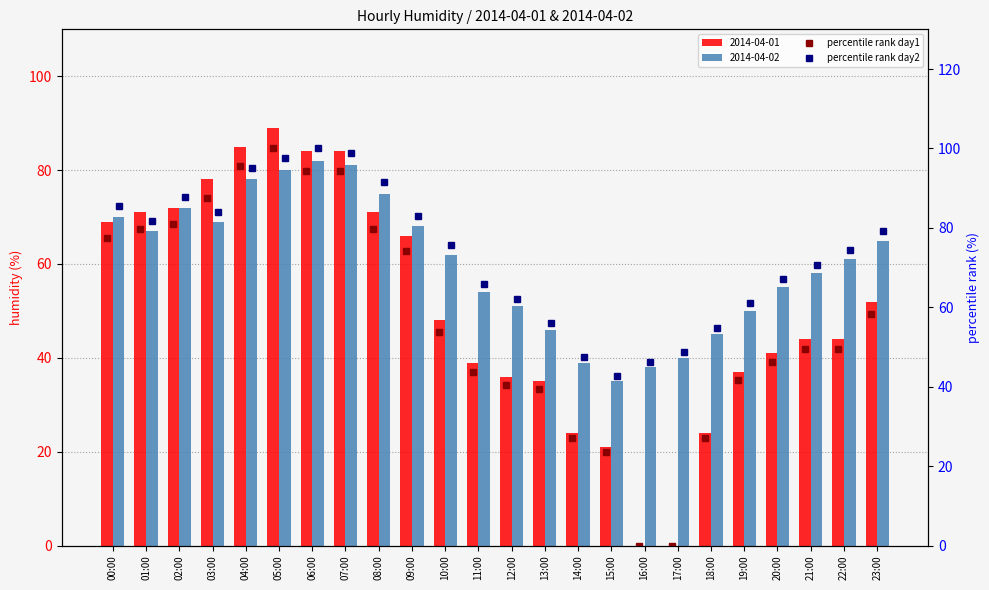

List the labels in order of percentile rank day1 value, largest first.

05:00, 04:00, 06:00, 07:00, 03:00, 02:00, 01:00, 08:00, 00:00, 09:00, 23:00, 10:00, 21:00, 22:00, 20:00, 11:00, 19:00, 12:00, 13:00, 14:00, 18:00, 15:00, 16:00, 17:00